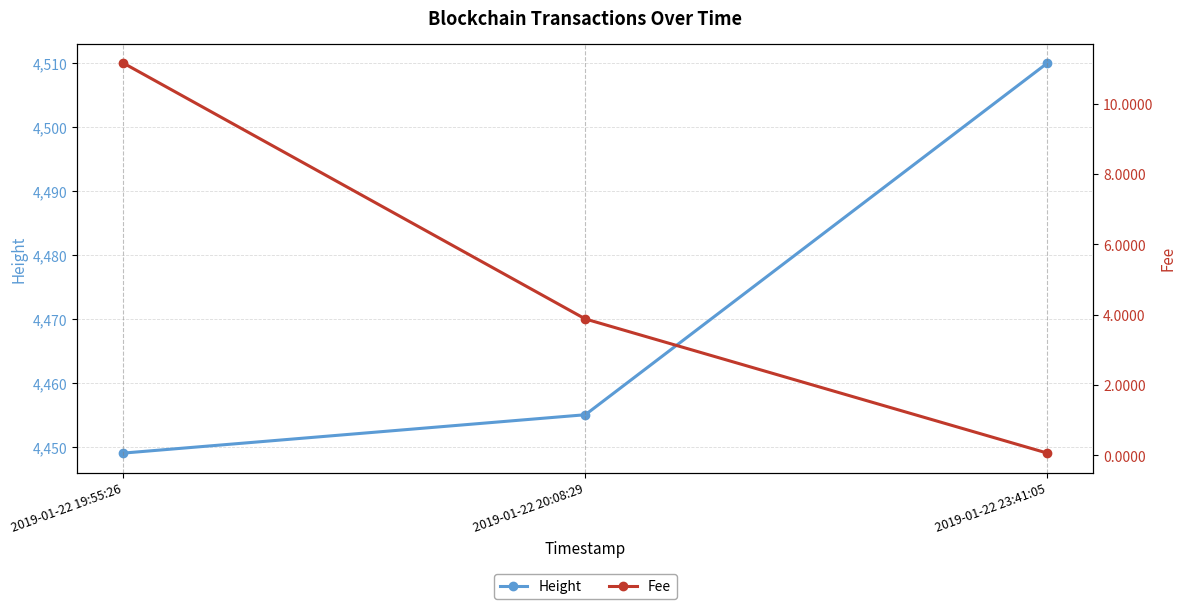

Reading left to right, list all the values displayed in this chart.

Height: 4449.0	4455.0	4510.0
Fee: 11.2	3.9	0.1